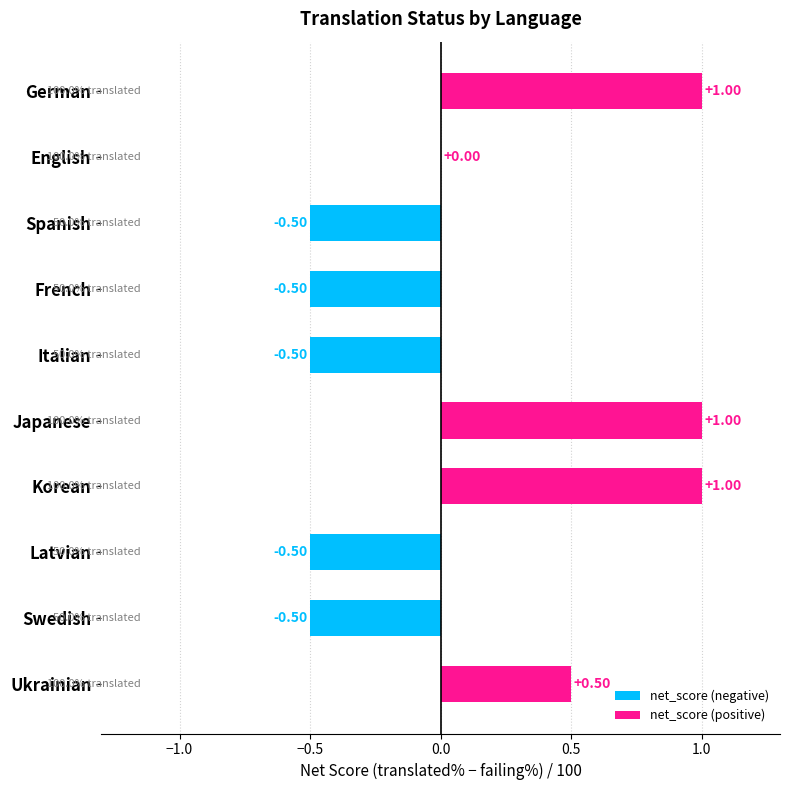

What is the sum of all values?

1.0